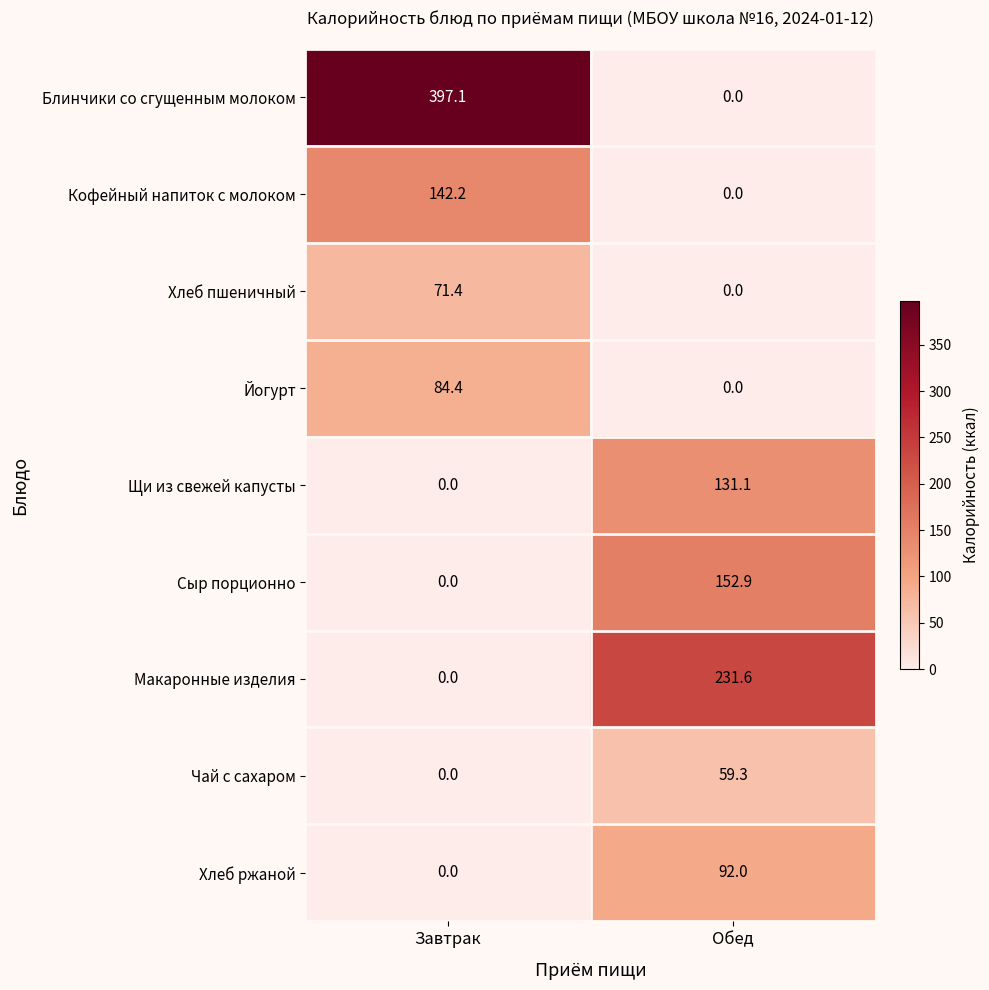

Which category has the highest value across all series?

Завтрак